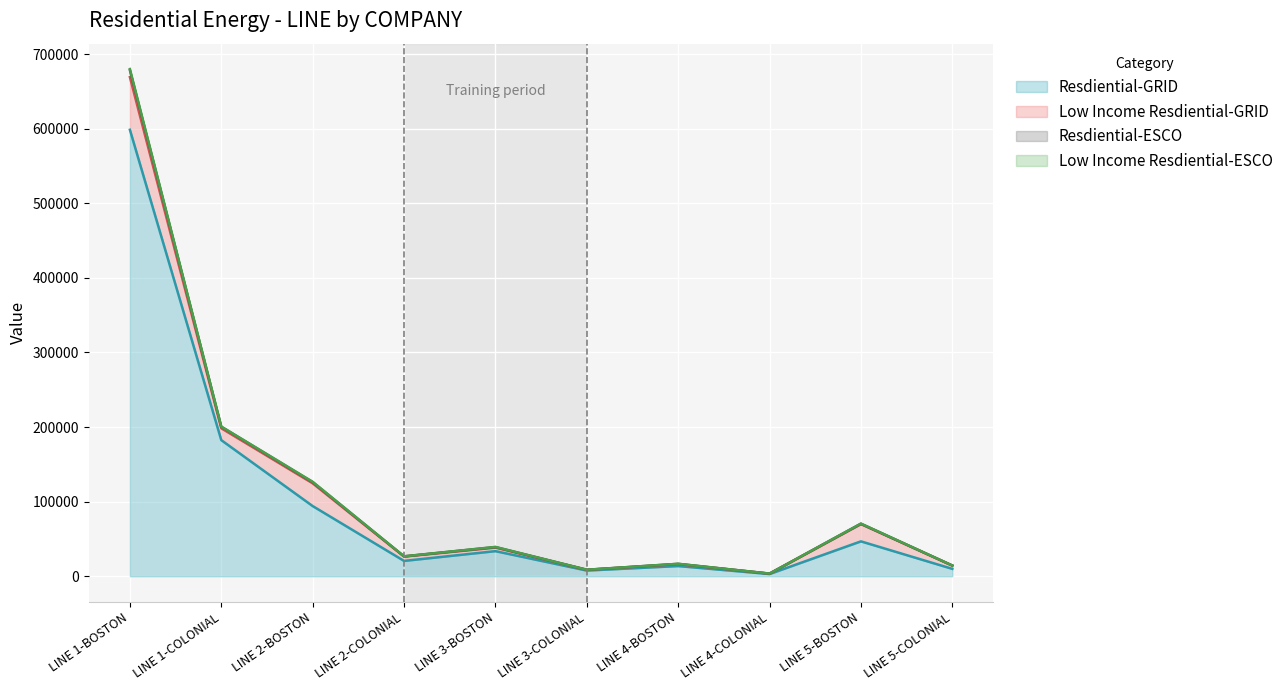

Where does the Resdiential-ESCO series first go above 39342?

LINE 1-BOSTON